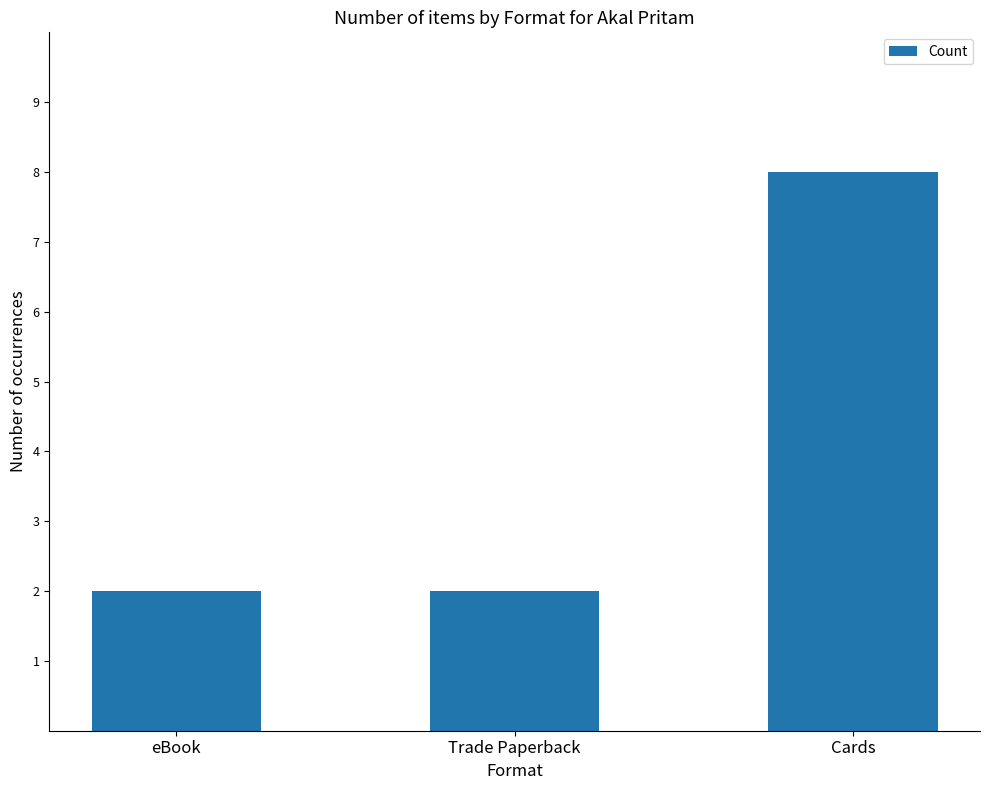

The chart shows a value of 1 at Trade Paperback. True or false?

False